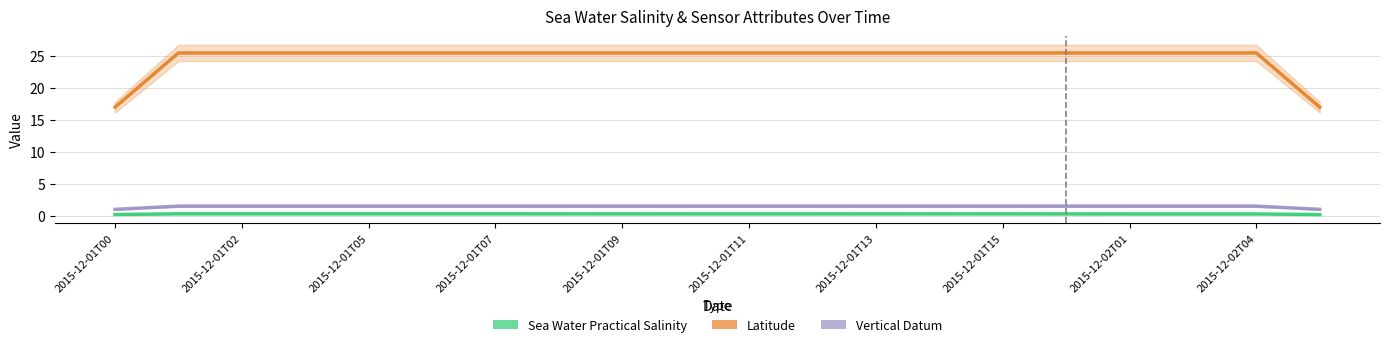

What position from the left is 2015-12-01T02?

3